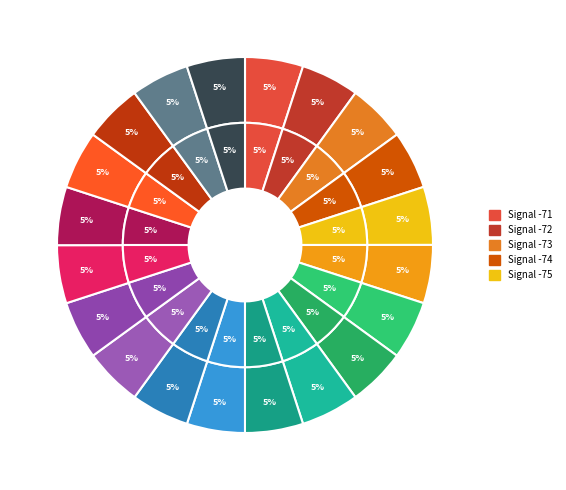

The 10 slice represents 5% of the pie. True or false?

True